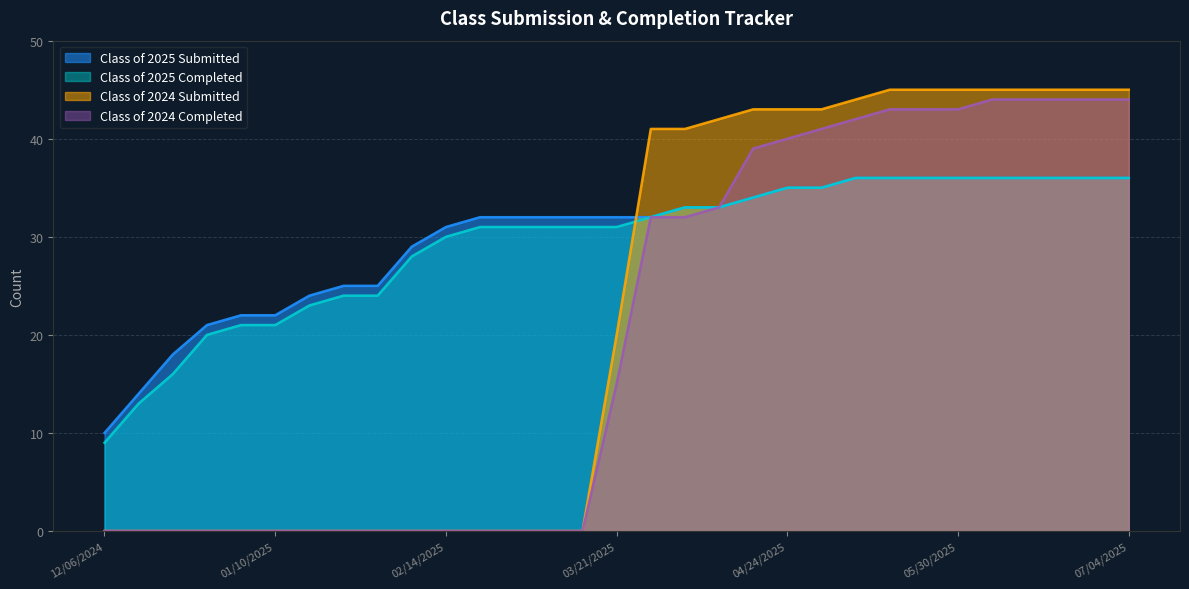

Which series has the largest range (max minus min)?

Class of 2024 Submitted